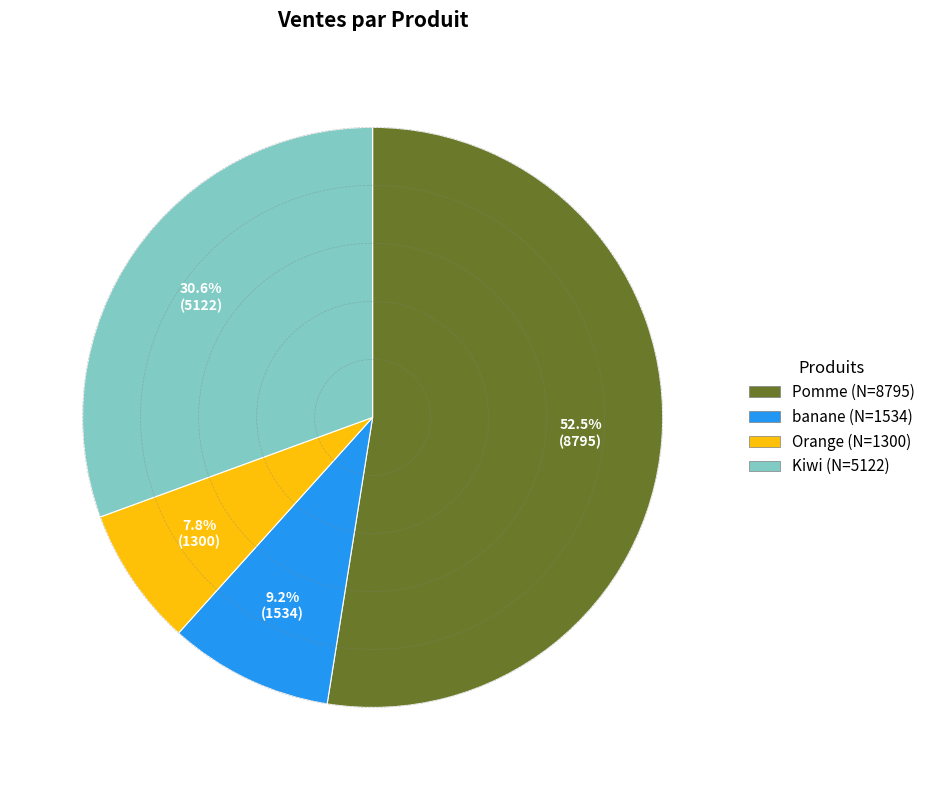

How many slices are in this pie chart?

4